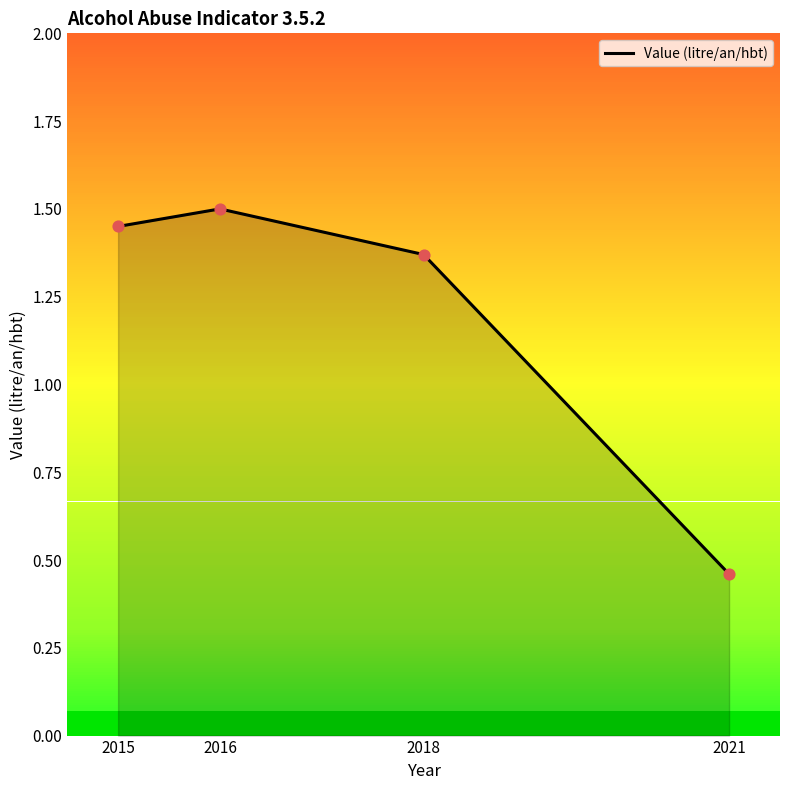

Between 2018 and 2021, which is larger?

2018